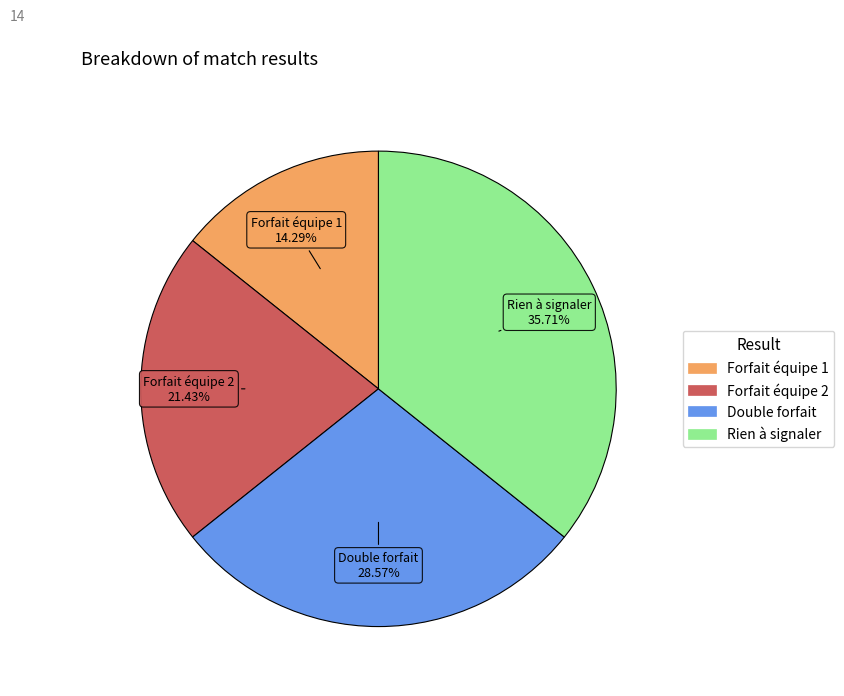

Combined, what portion of the pie is Forfait équipe 1 and Double forfait?

42.9%